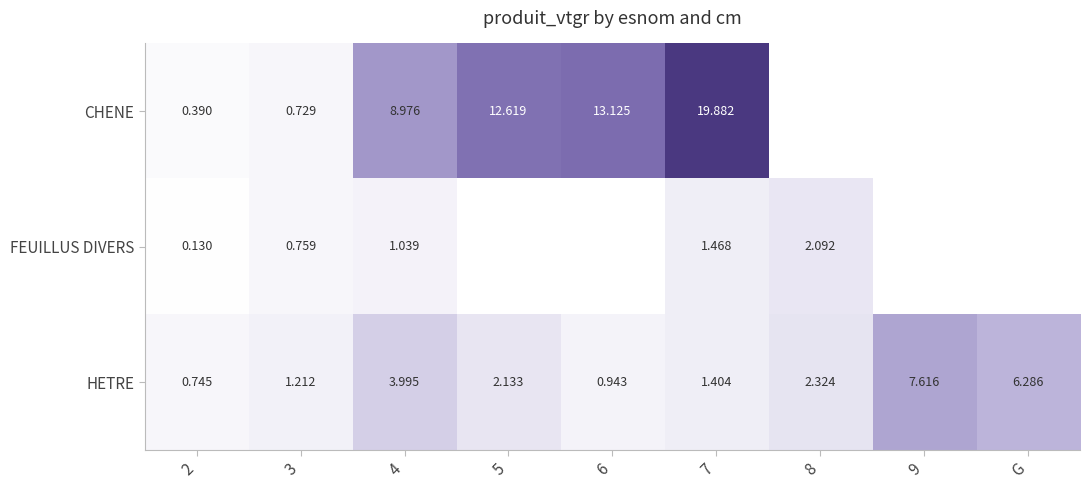

Between 3 and 6, which series saw the biggest shift?

CHENE